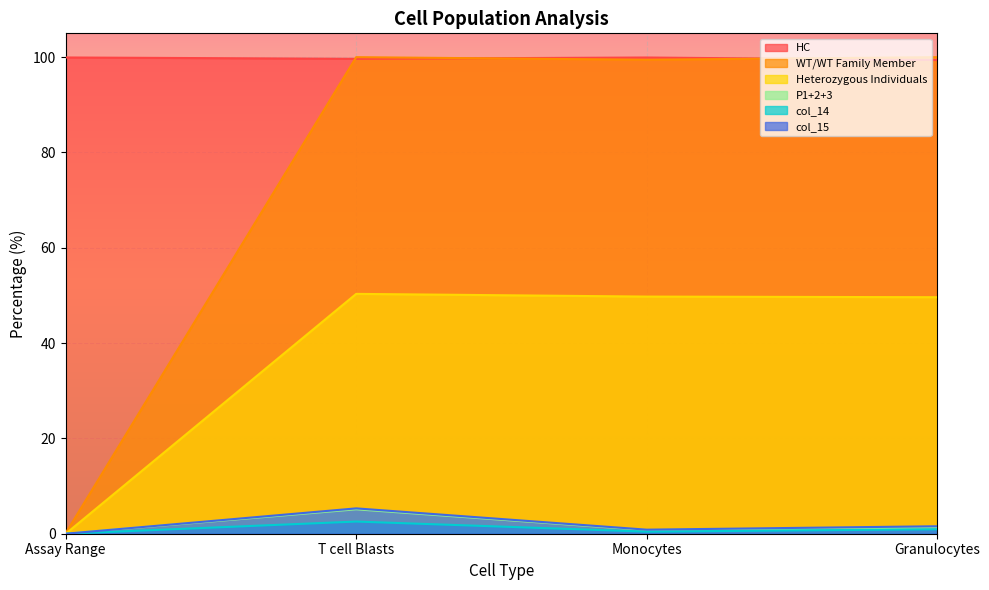

What is the difference between the maximum and second lowest values in the P1+2+3 series?

4.4